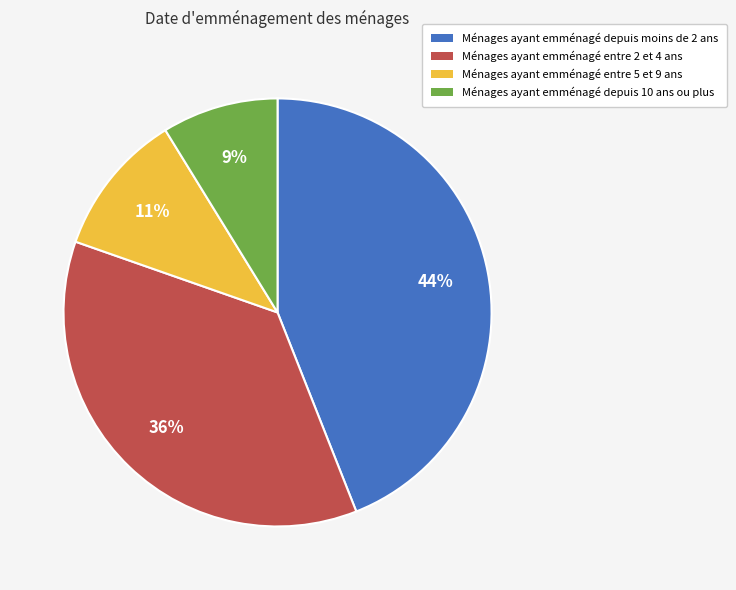

To the nearest percent, what is the difference between the largest and smallest slice percentages?

35%